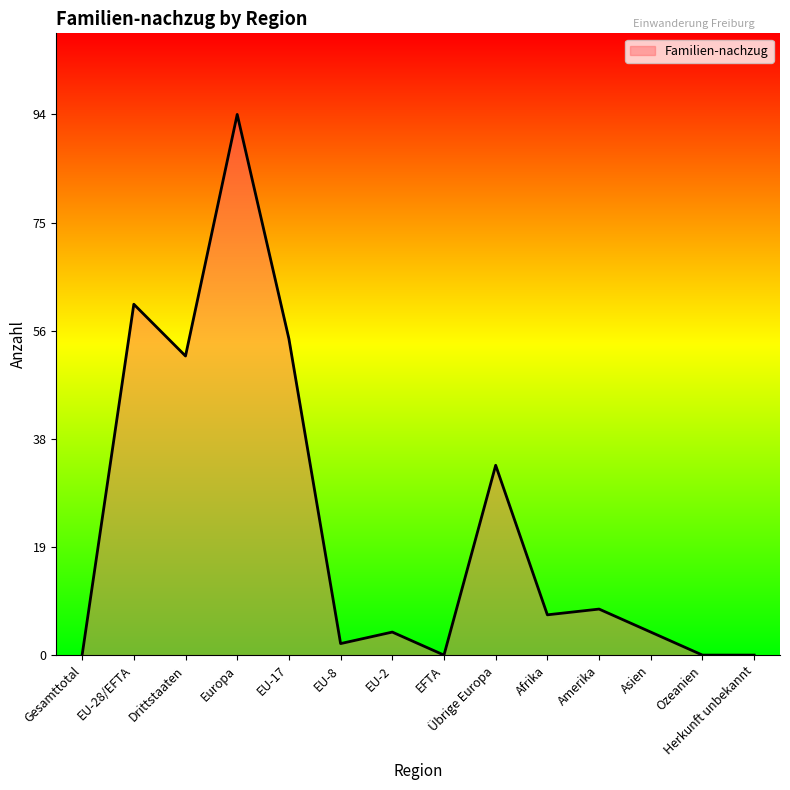

Approximately how many times larger is the value at Drittstaaten compared to EU-2?

13.0